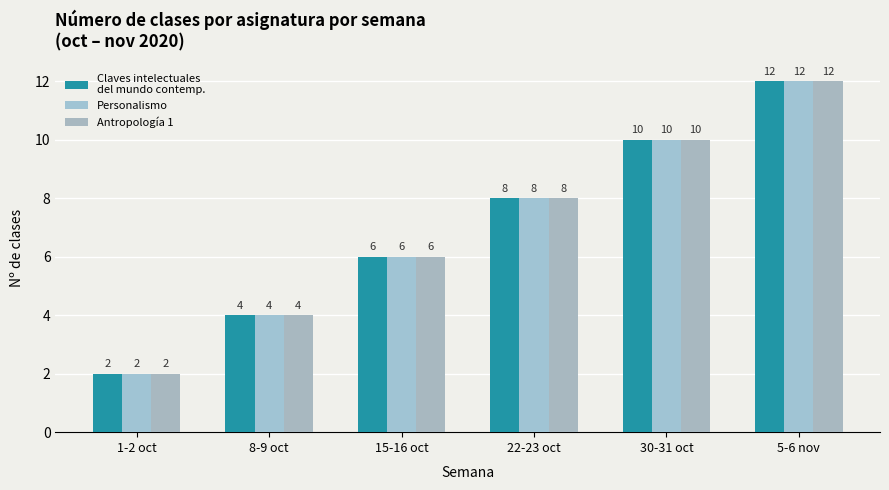

What is the smallest value displayed?

2